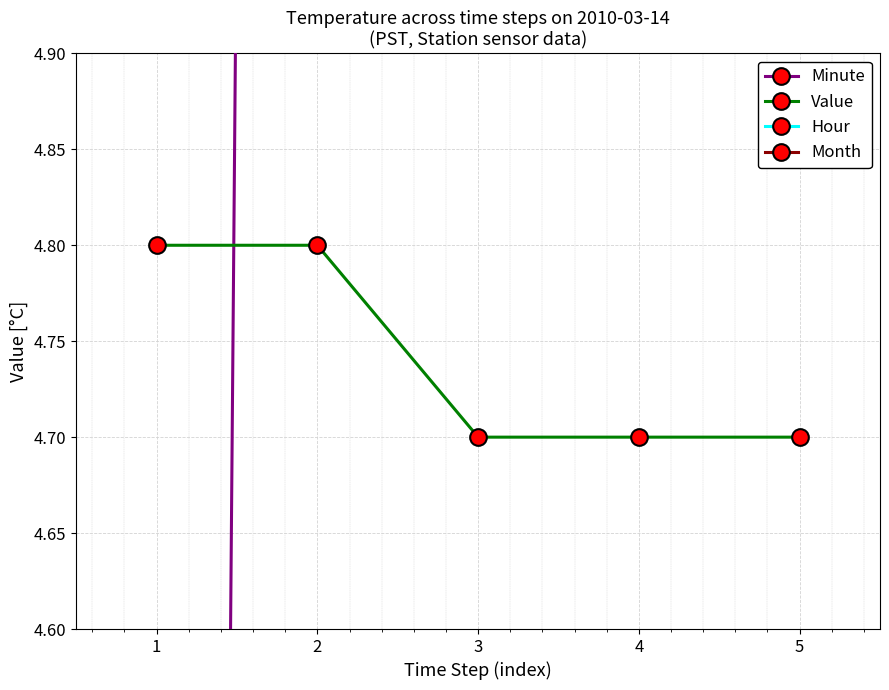

How many distinct data groups are displayed?

4